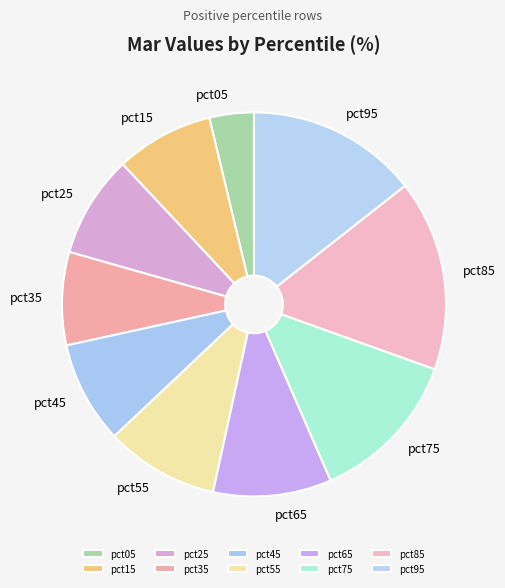

True or false: pct55 accounts for 10% of the total.

True